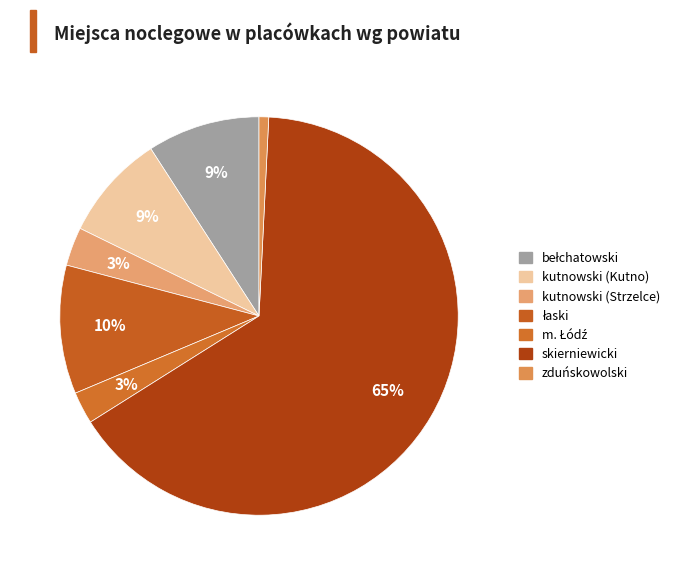

Combined, do skierniewicki and bełchatowski account for over 50%?

Yes